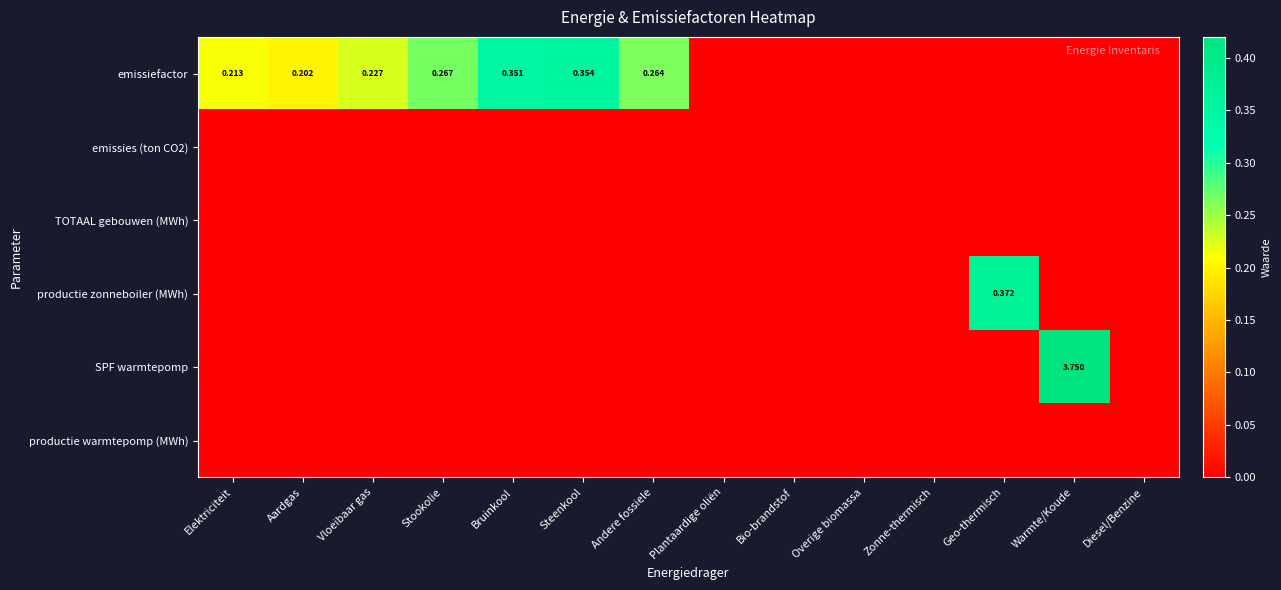

How many data points in SPF warmtepomp are above 0?

1